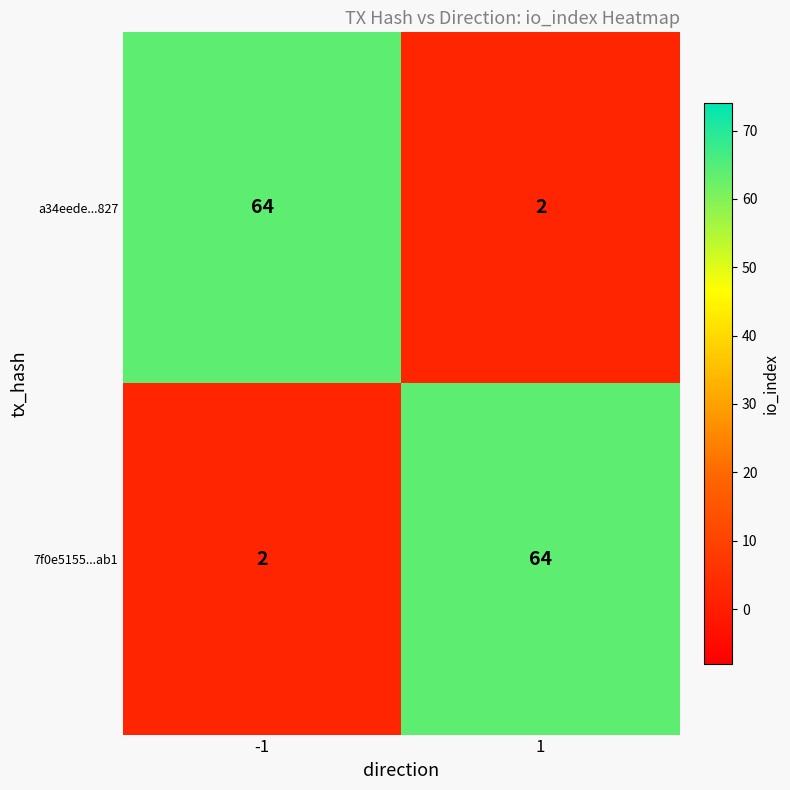

Reading left to right, transcribe all the data shown in this chart.

a34eede...827: 64	2
7f0e5155...ab1: 2	64